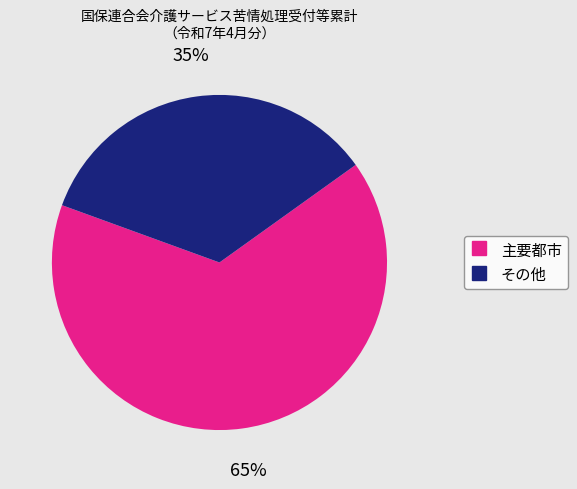

To the nearest percent, what is the average slice percentage?

50%